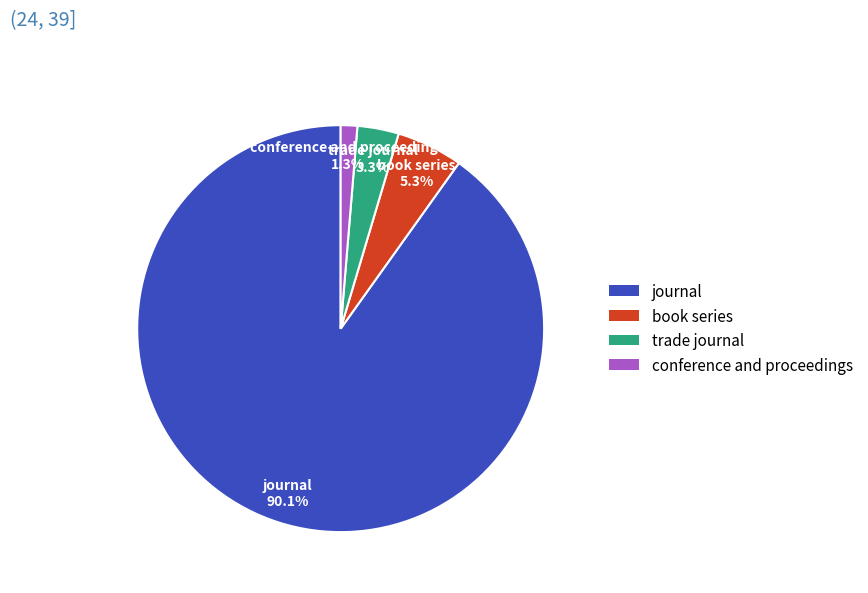

Is the sum of book series and conference and proceedings greater than half?

No